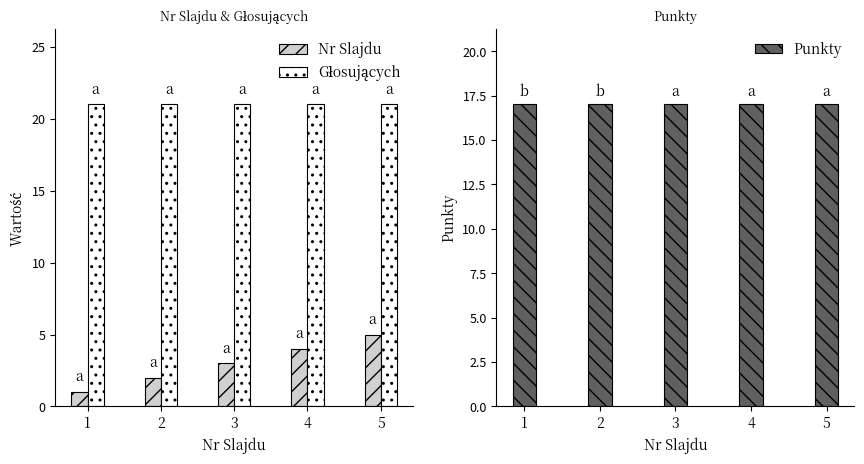

What is the spread (max minus min) of values at 3?

18